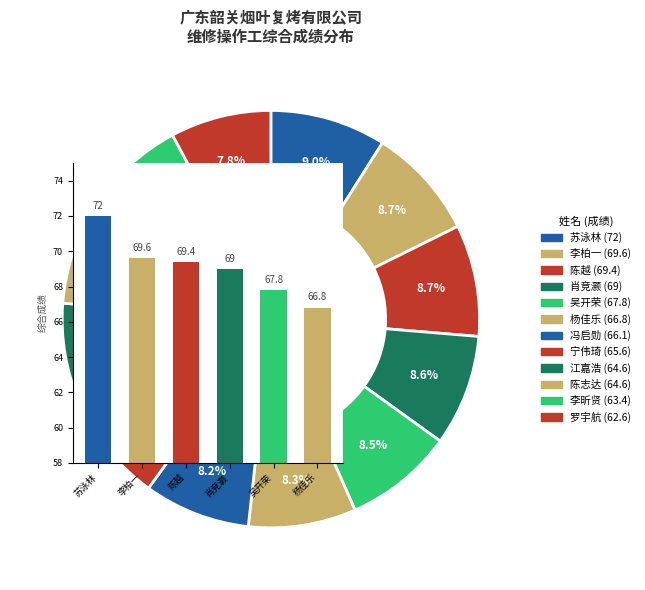

True or false: 杨佳乐 accounts for 20% of the total.

False